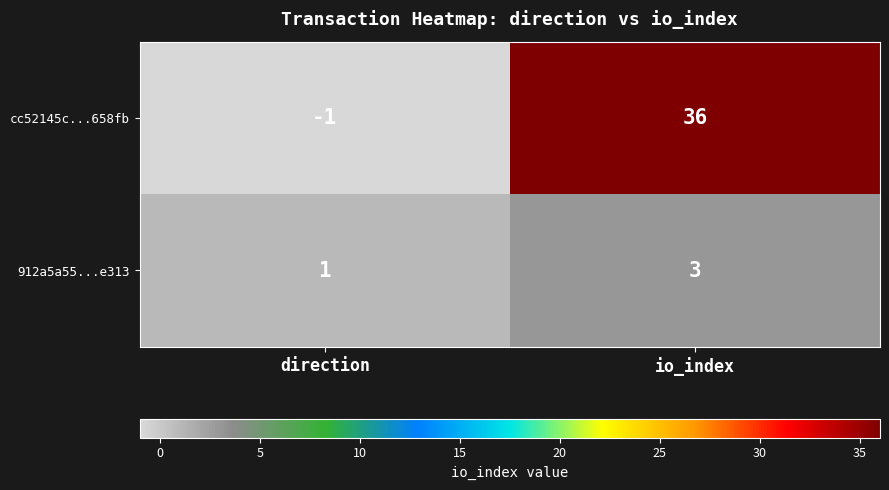

What is the sum of all 912a5a55...e313 values?

4